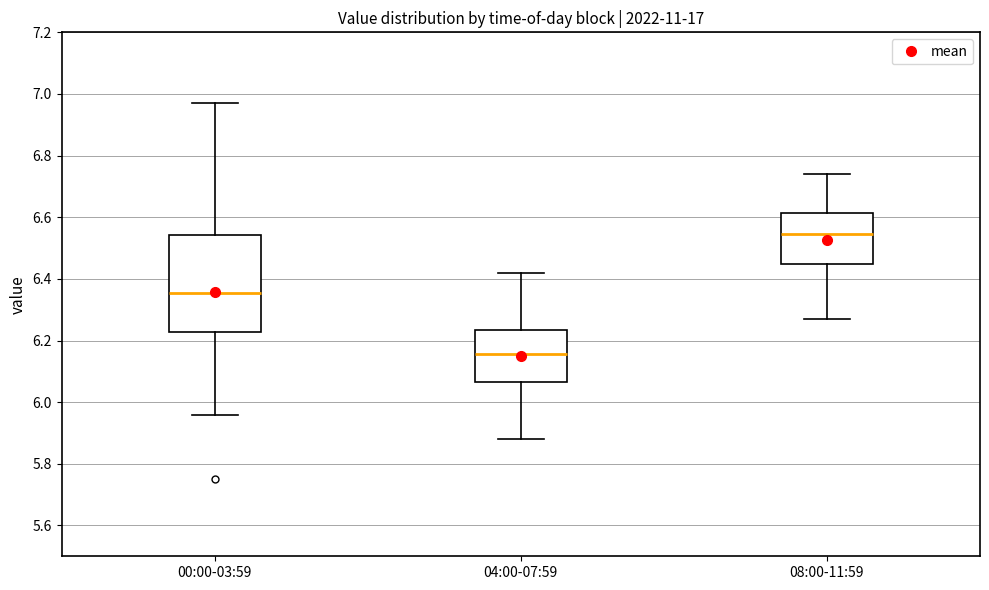

Where does the lower whisker of the box for 04:00-07:59 end on the y-axis? The values are not printed on the chart, so give them approximately, as read against the axis.

5.88